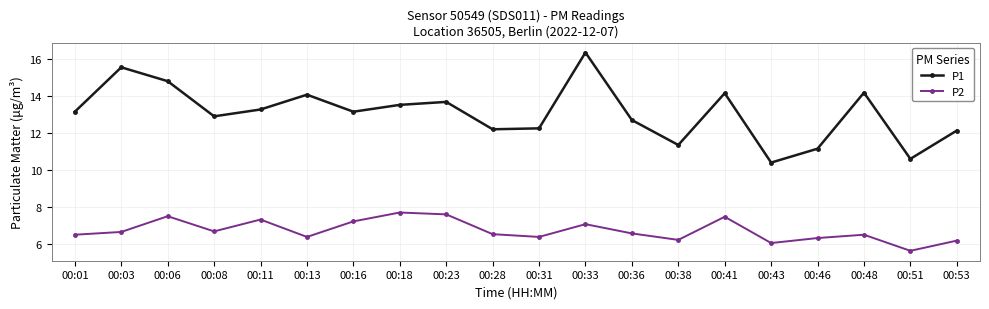

What is the total value across all series at 00:38?

17.6